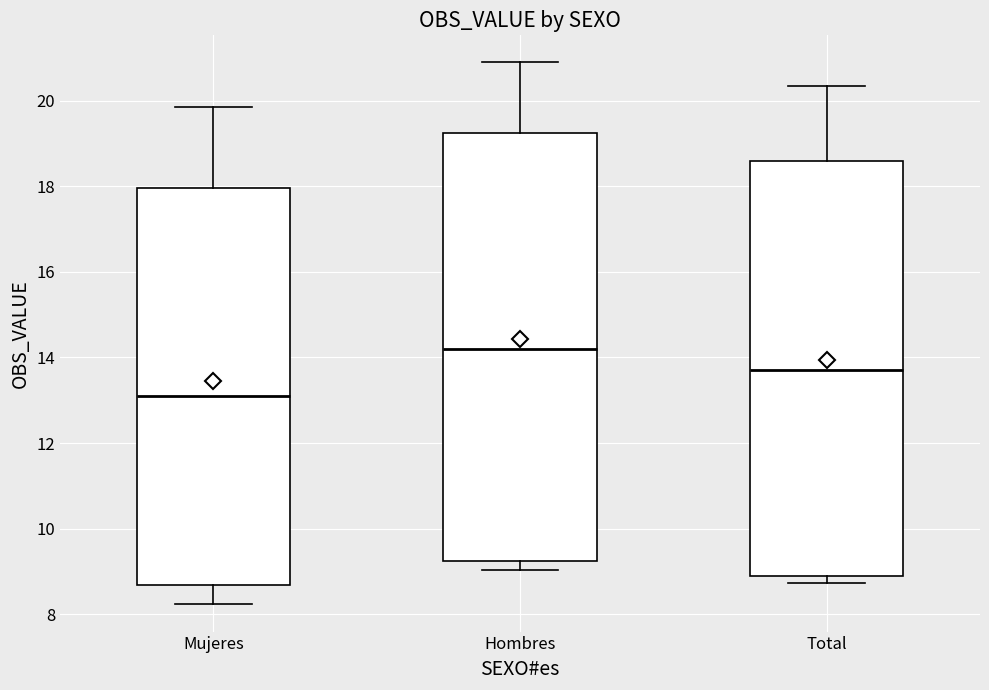

Reading left to right, read every box against the y-axis: the position of its median line, the range the box covers, and the ends of its whiskers. The values are not printed on the chart, so give them approximately, as read against the axis.

Mujeres: median 13.2, box 8.6 to 18.0, whiskers 8.2 to 19.8
Hombres: median 14.2, box 9.2 to 19.2, whiskers 9.0 to 20.8
Total: median 13.6, box 9.0 to 18.6, whiskers 8.8 to 20.4